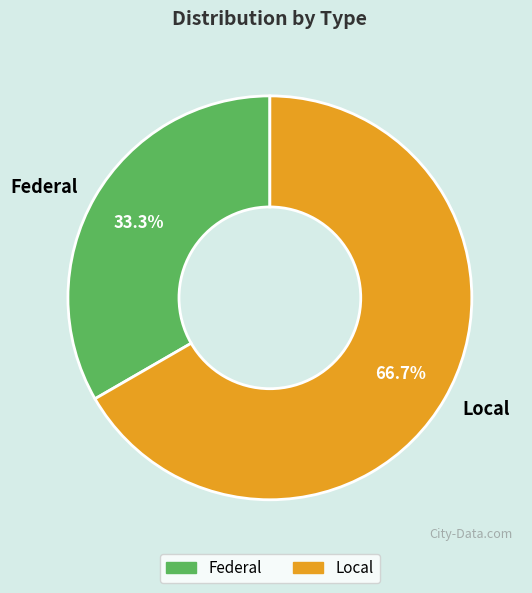

True or false: Local accounts for 67% of the total.

True